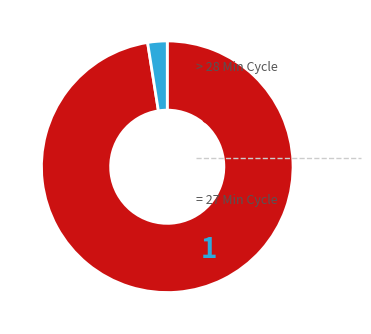

How many segments does this pie chart have?

2